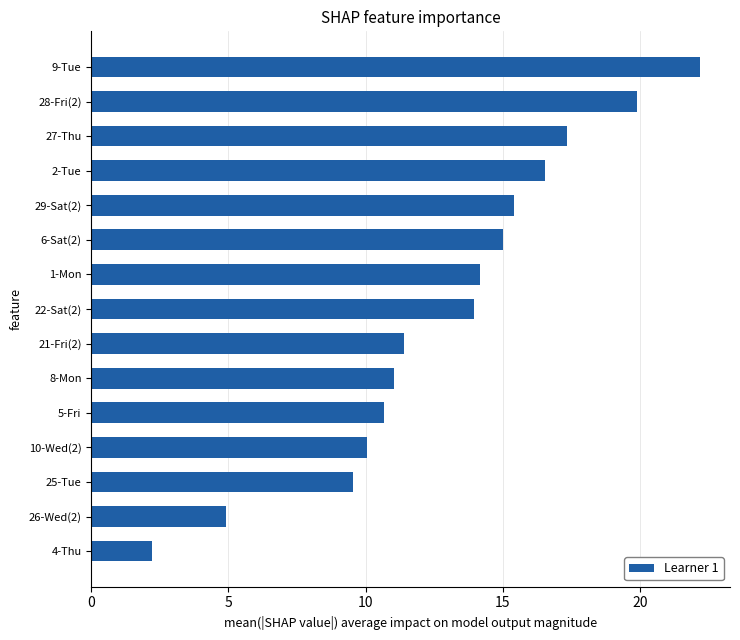

True or false: the data shows 33.5 at 28-Fri(2).

False